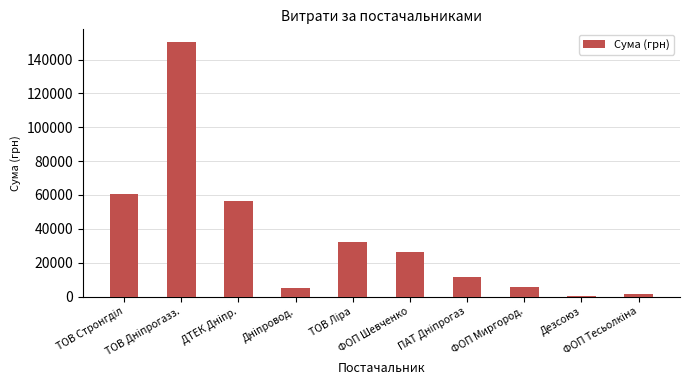

What is the value of the 1st bar from the left?

60500.0